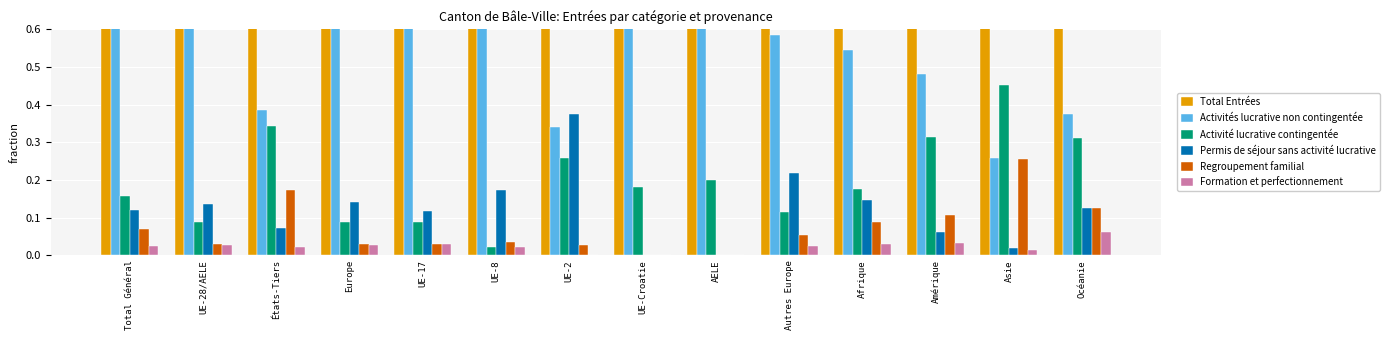

Between AELE and Autres Europe, which series saw the biggest shift?

Permis de séjour sans activité lucrative